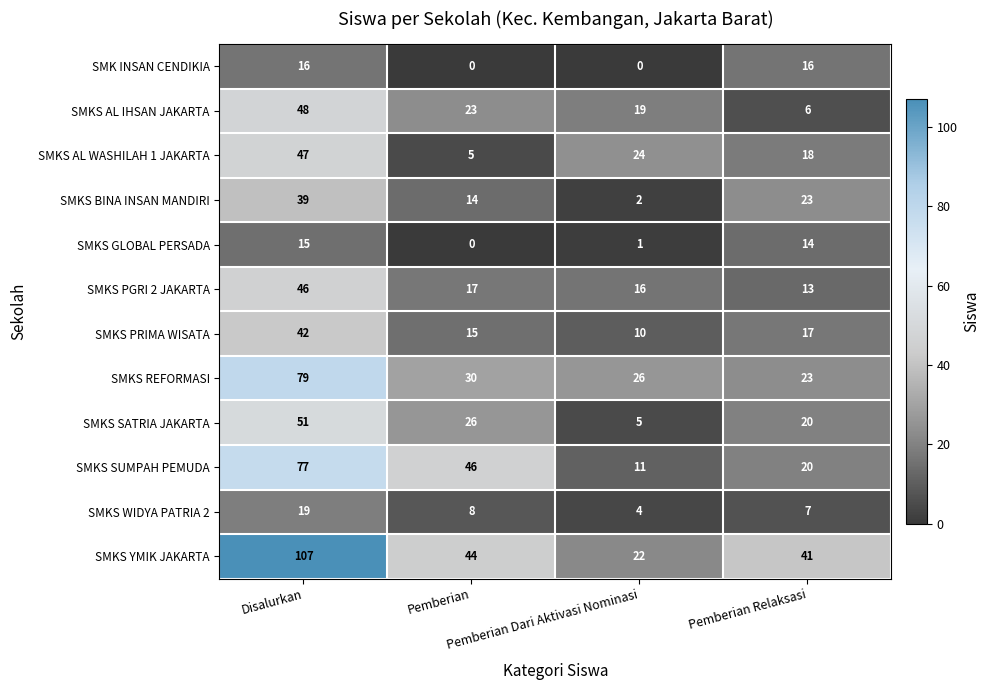

What is the difference between the second highest and minimum values in the SMKS AL WASHILAH 1 JAKARTA series?

19